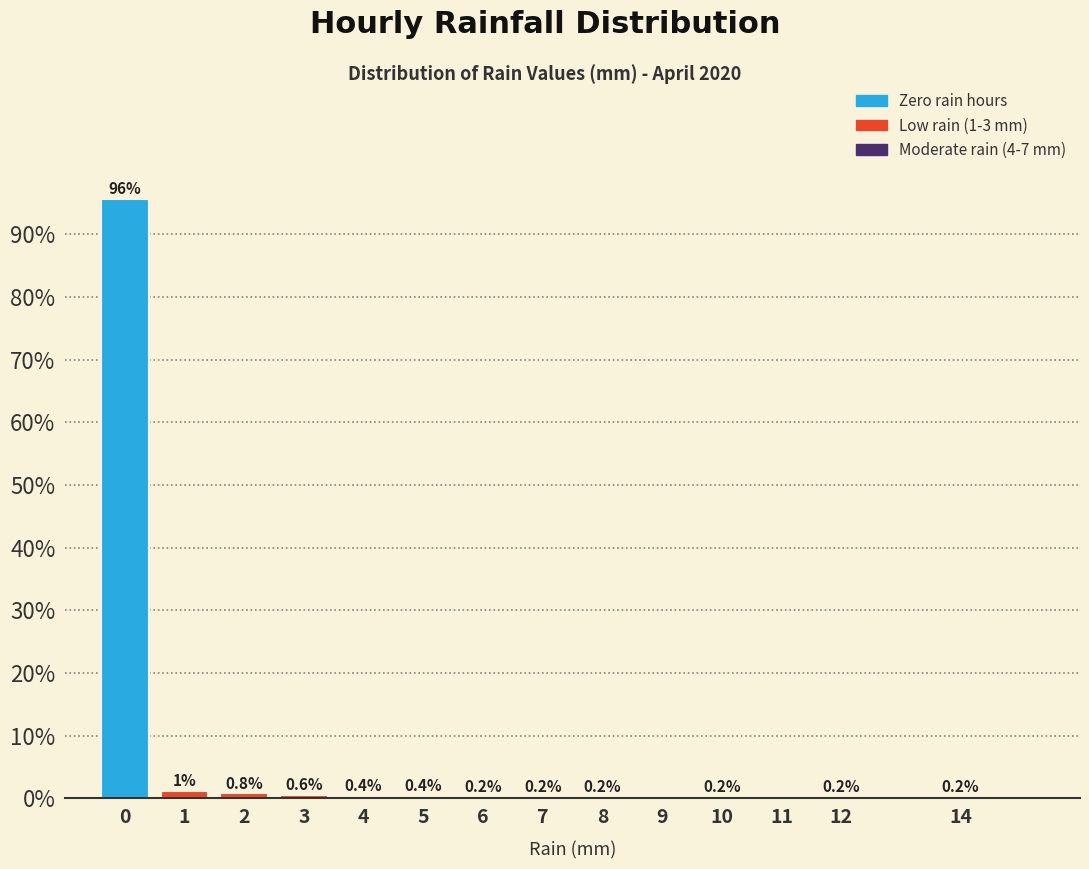

Between 12 and 4, which is larger?

4